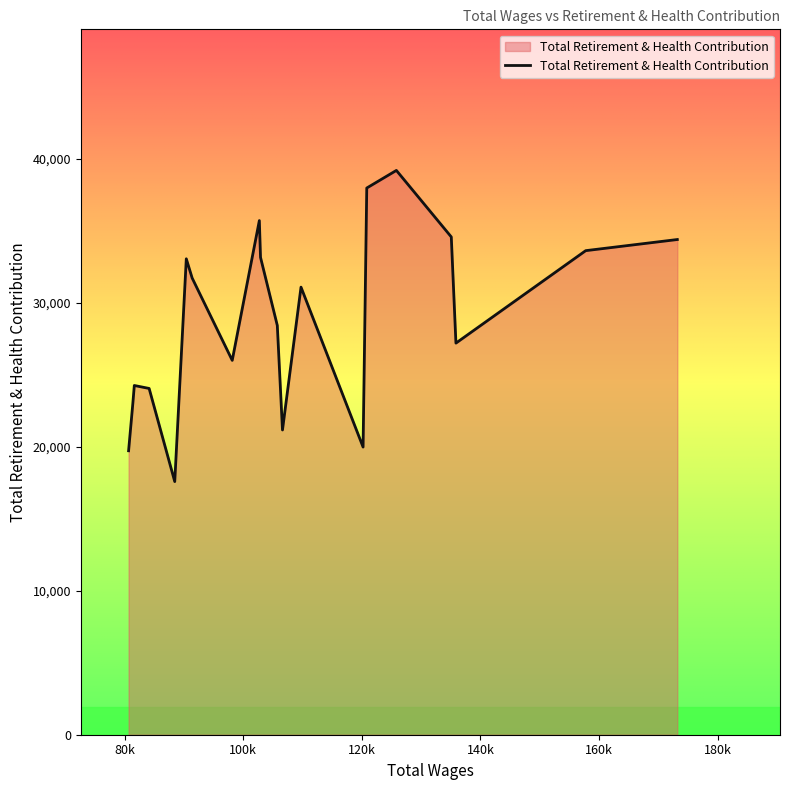

What is the maximum value shown in the chart?

39177